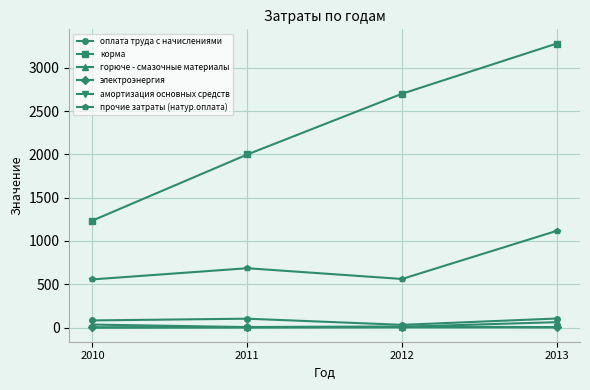

Between 2010 and 2013, which series saw the biggest shift?

корма